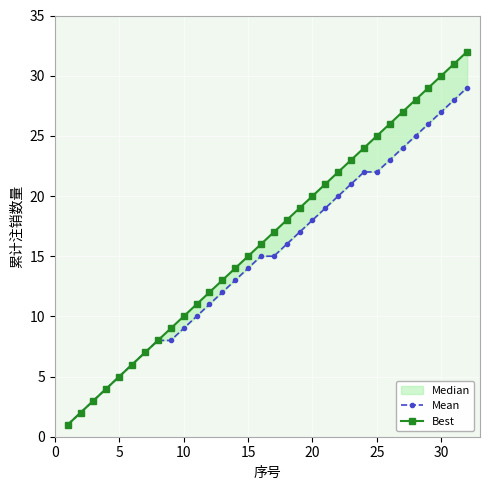

What is the sum of all Mean values?

480